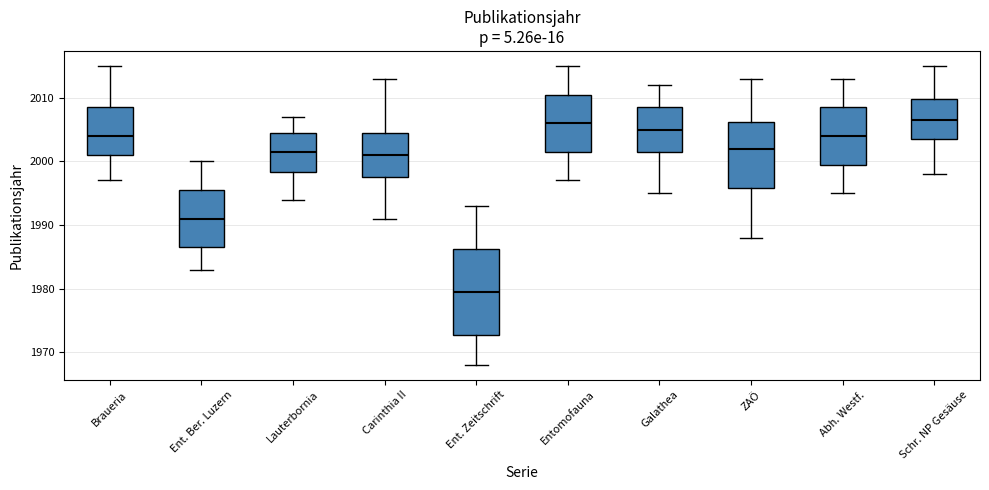

Where does the median line of the box for Abh. Westf. sit on the y-axis? The values are not printed on the chart, so give them approximately, as read against the axis.

2004